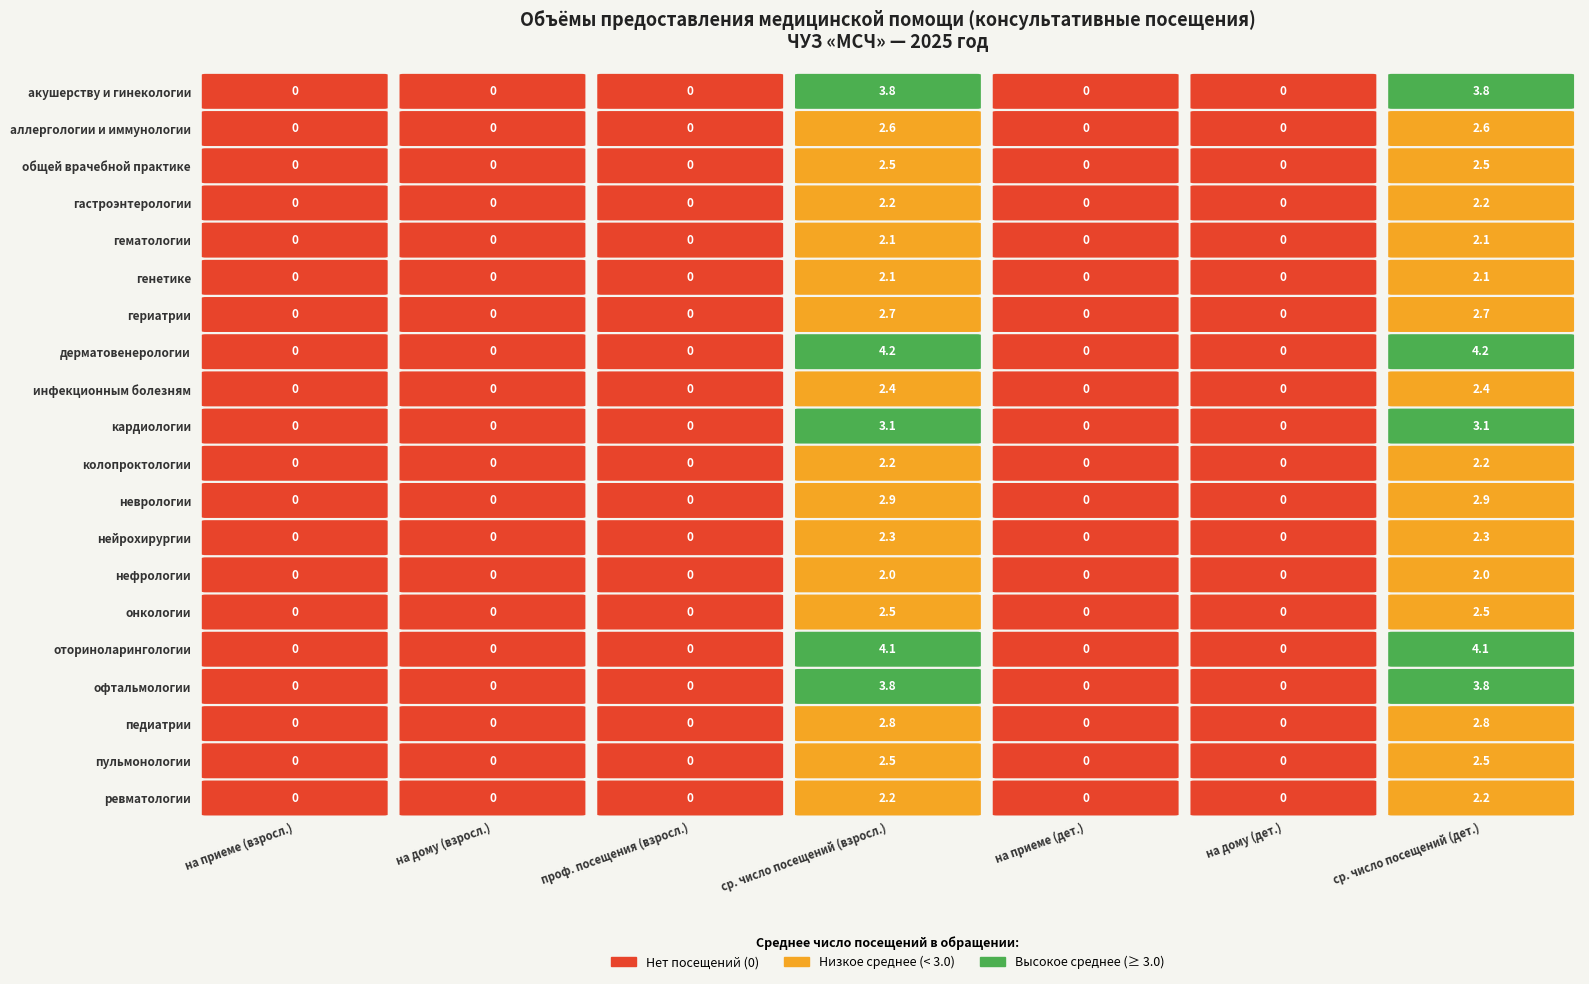

Which series has the largest range (max minus min)?

дерматовенерологии